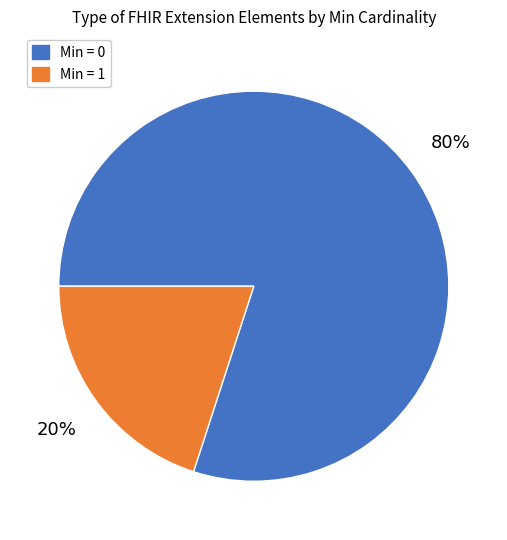

To the nearest percent, what is the average slice percentage?

50%